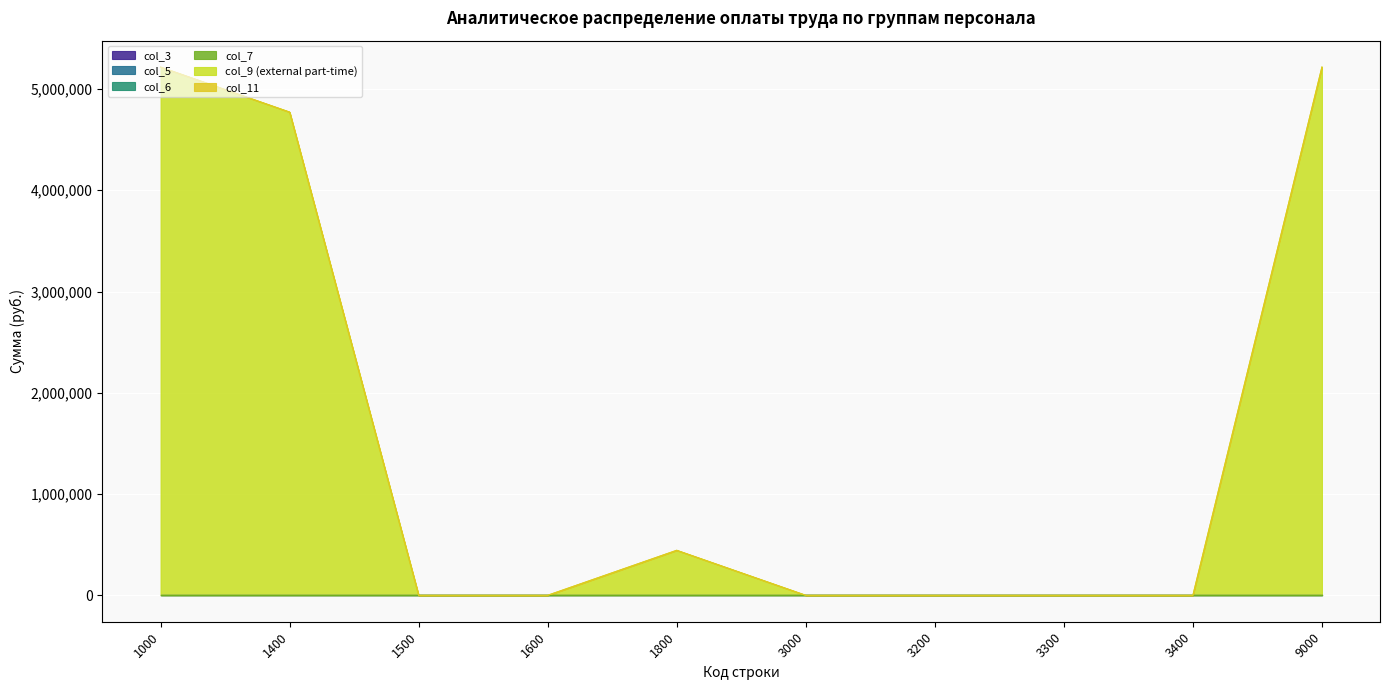

Which has a higher value, 1000 or 1800?

1000